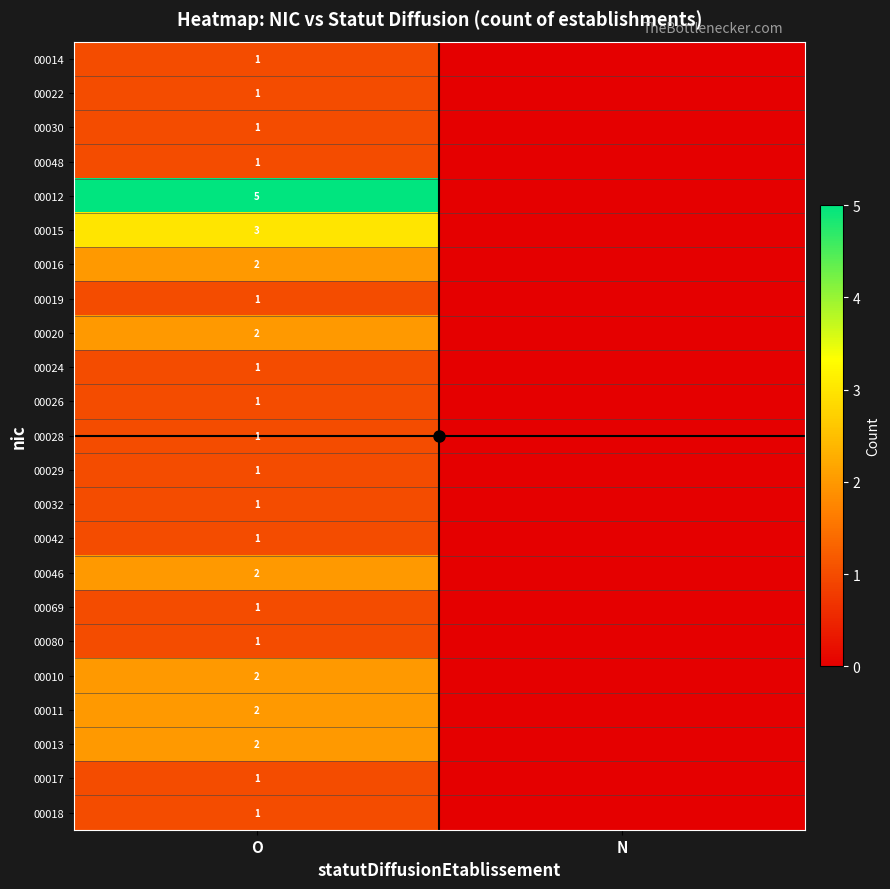

Which series has the largest total across all categories?

00012